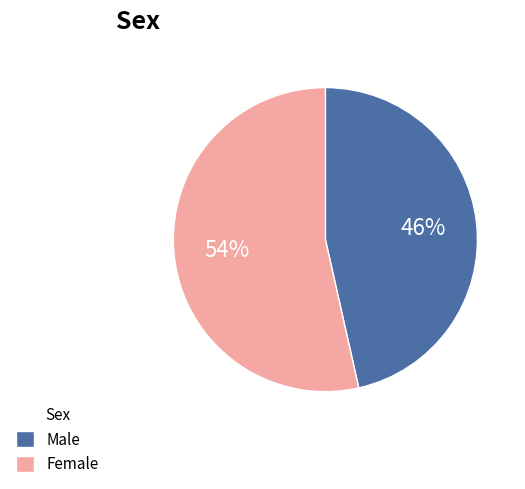

To the nearest percent, what percentage of the pie is Male?

46%